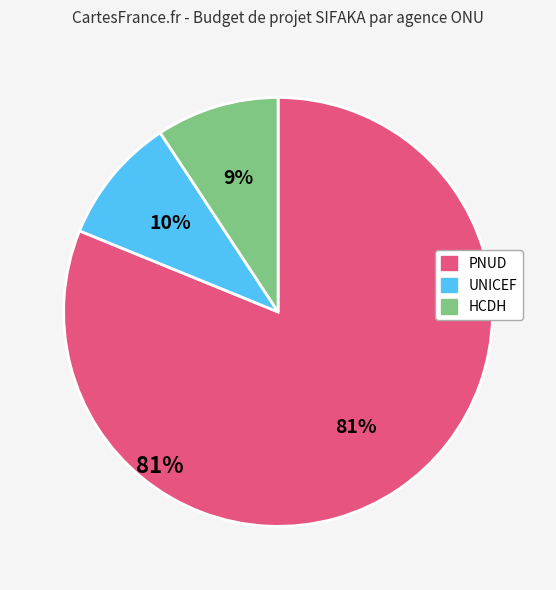

To the nearest percent, what portion does Budget HCDH represent?

9%